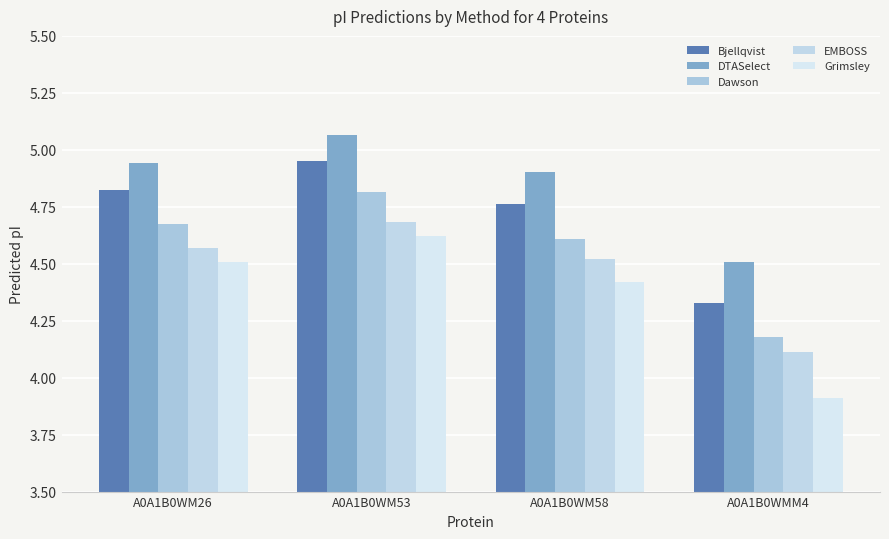

What is the average value of the Bjellqvist series?

4.7